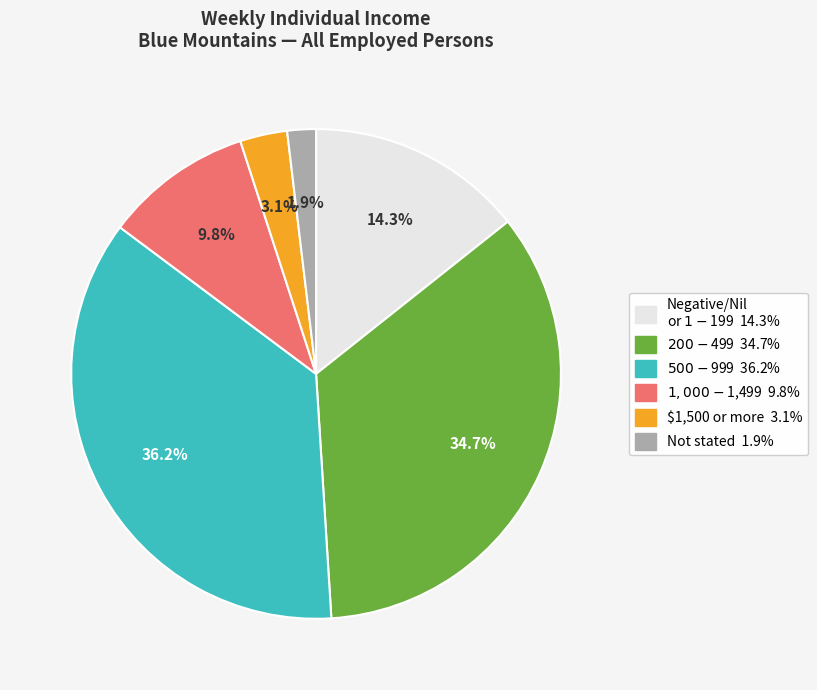

Is there a majority slice in this chart?

No